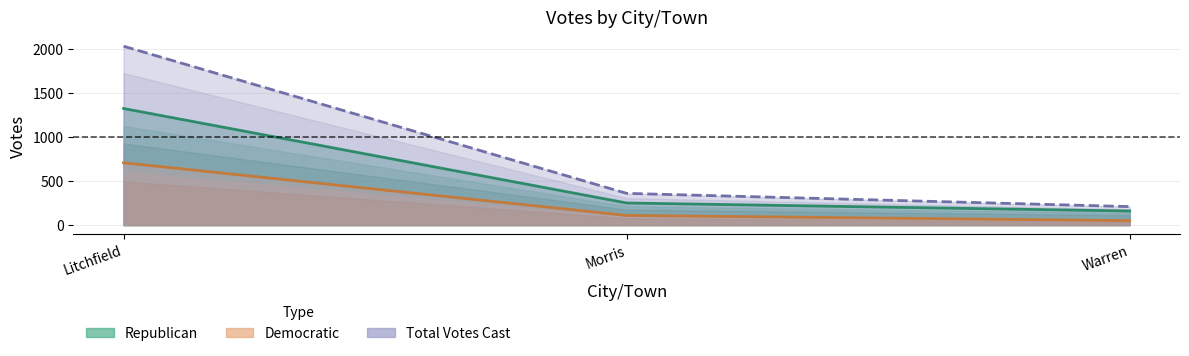

Is it true that Republican equals 272 at Warren?

False